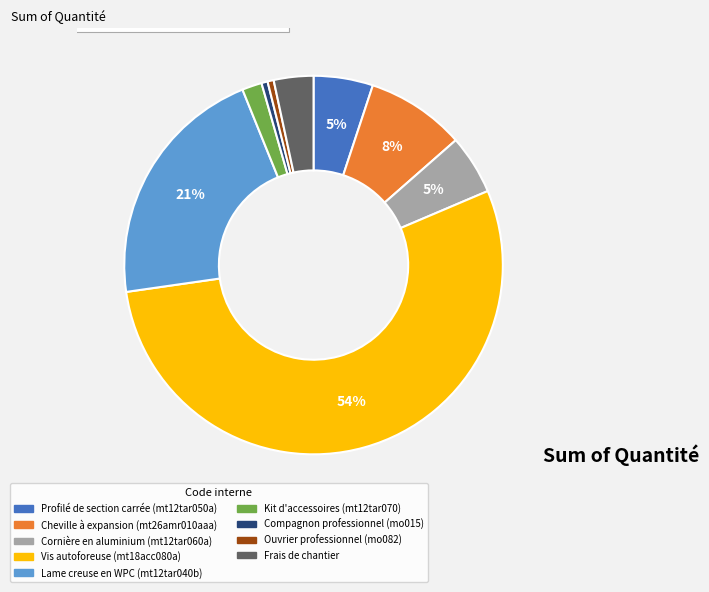

How many segments does this pie chart have?

9